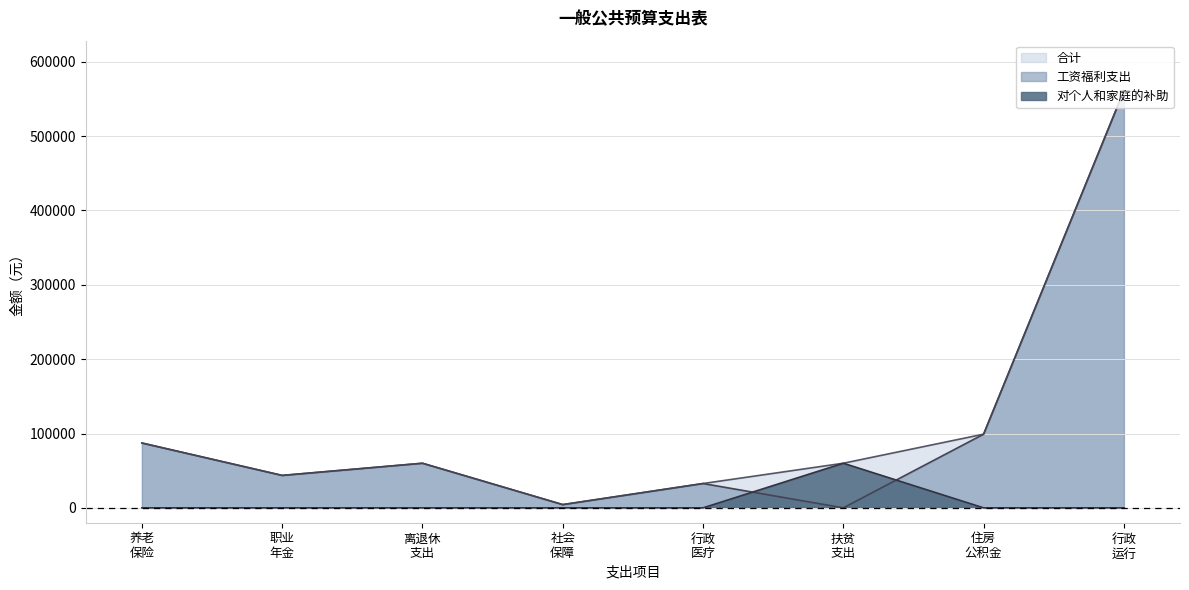

Where is 合计 nearest to the value 282722?

住房
公积金